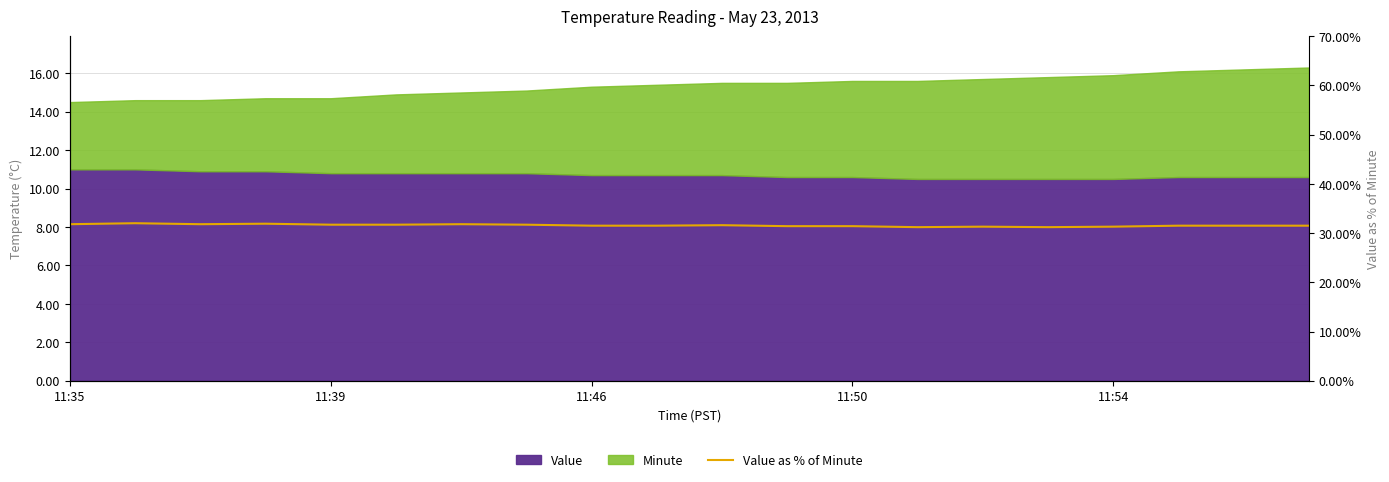

Is it true that the value at 17 is 0.3?

True